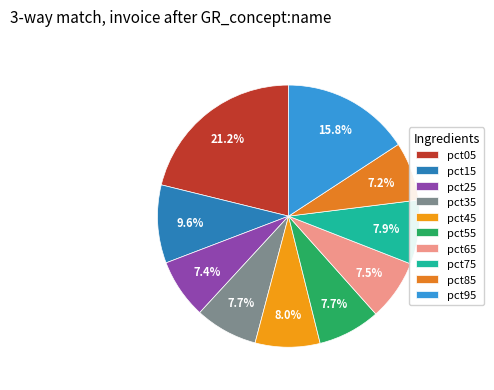

Is pct25 the majority of the pie?

No